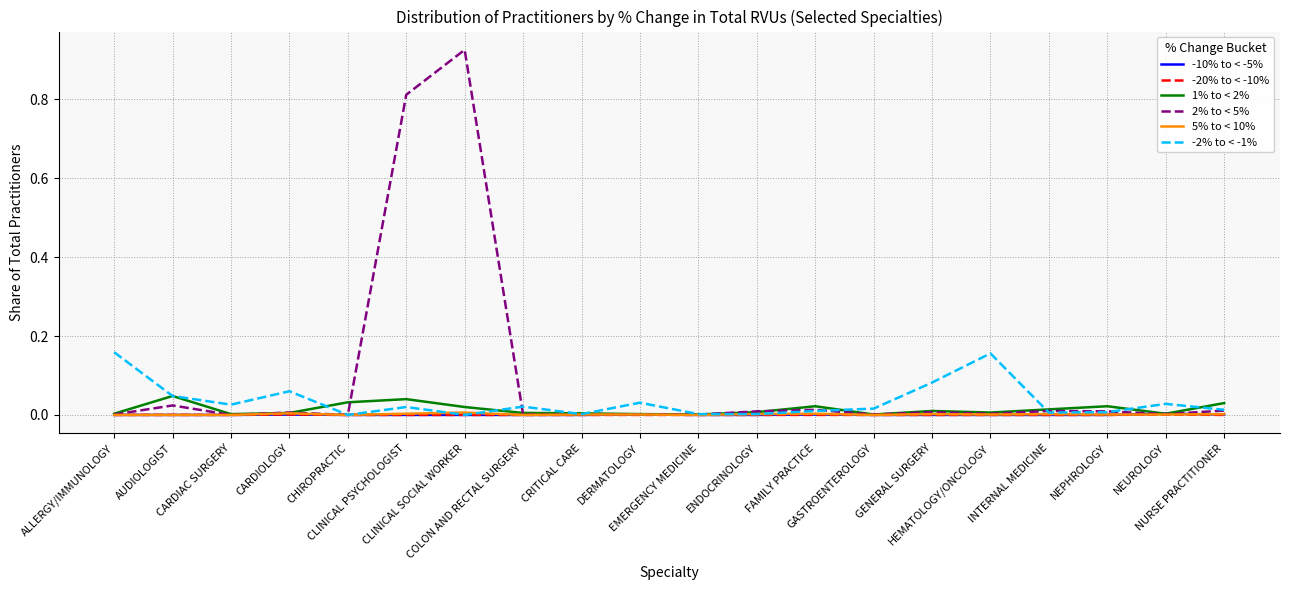

Between HEMATOLOGY/ONCOLOGY and NEPHROLOGY, which series saw the biggest shift?

-2% to < -1%